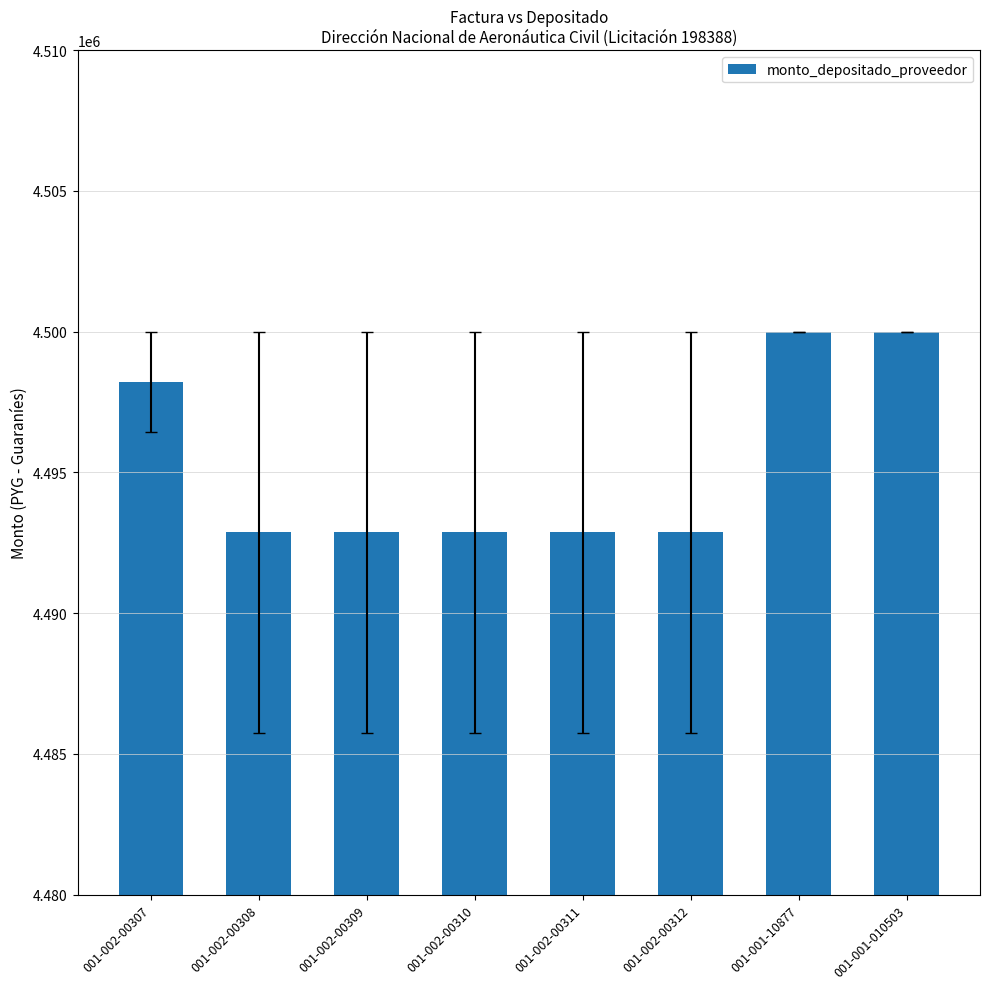

How many values are between 4492873 and 4500000?

8